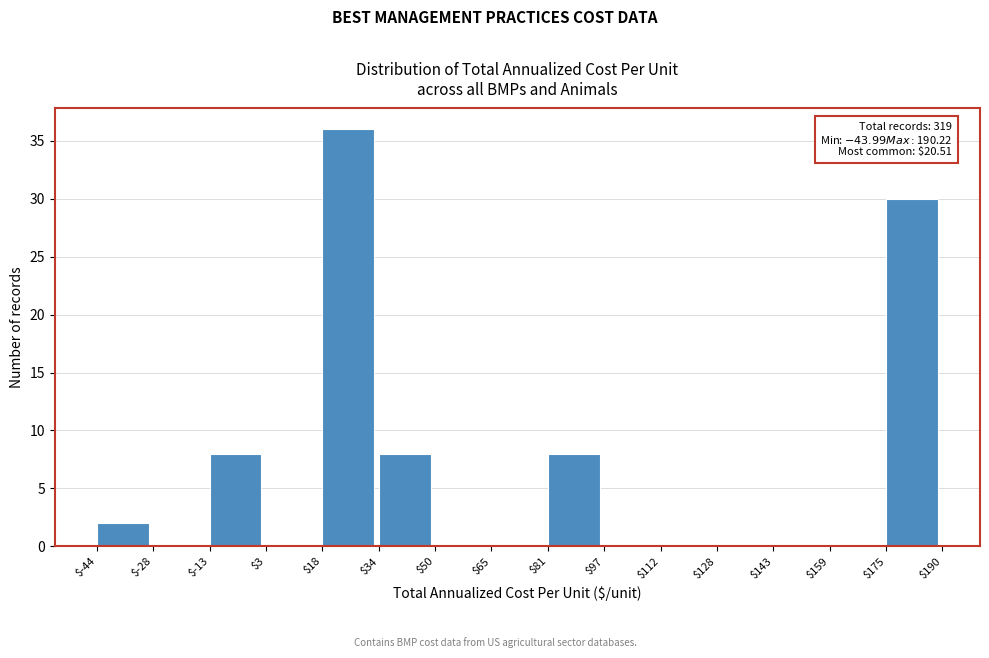

Over which range of the x-axis is the bar tallest?

$18 to $34